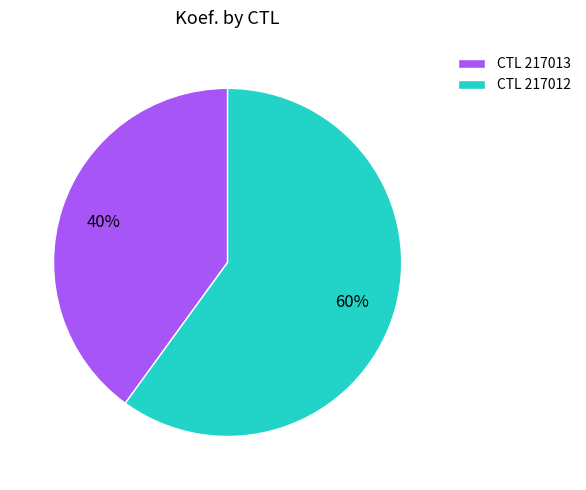

Approximately how many times larger is the value at CTL 217012 compared to CTL 217013?

1.5